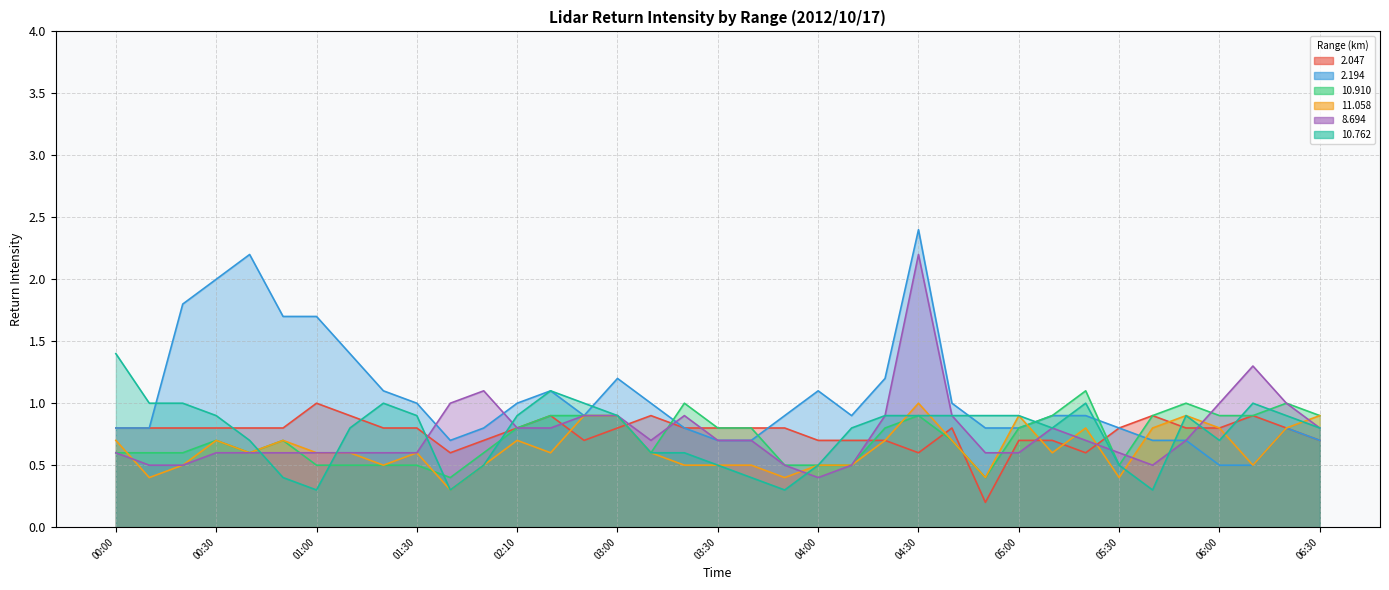

What is the highest value of the   2.047 series?

1.0